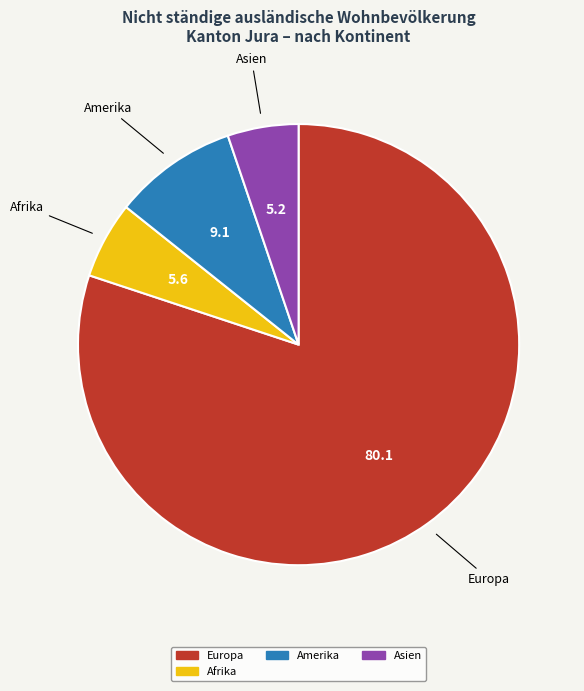

Is there a majority slice in this chart?

Yes